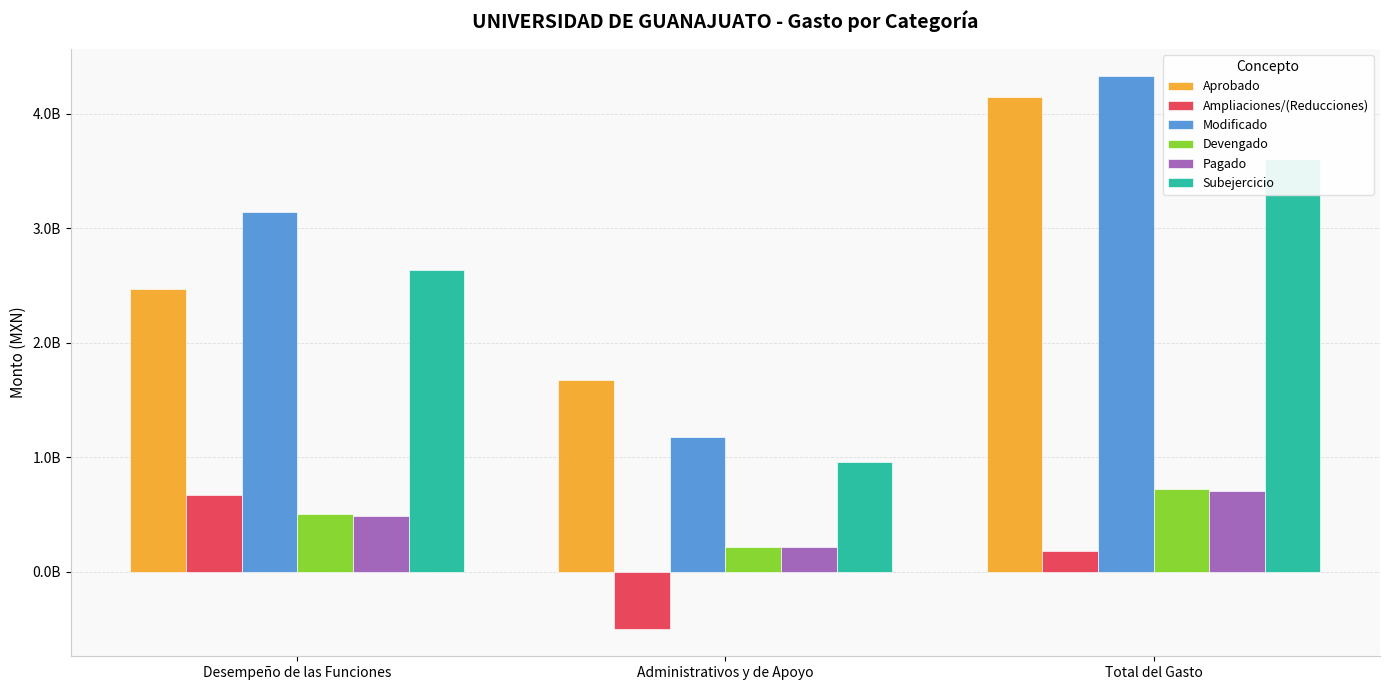

What is the maximum value shown in the chart?

4325757956.8